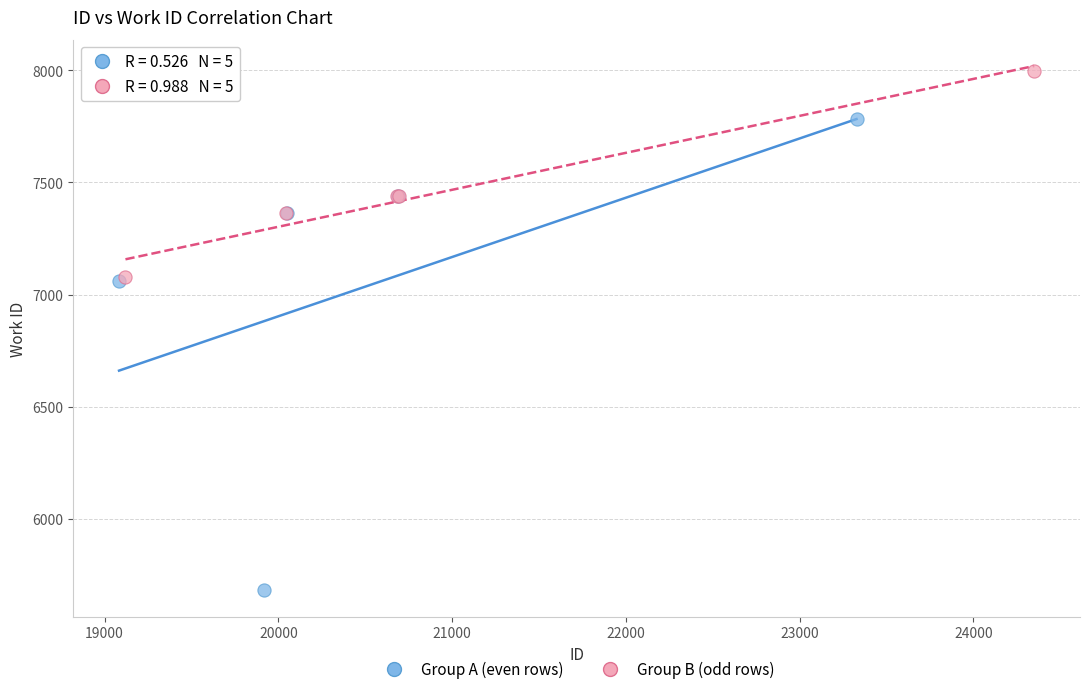

Which series reaches the maximum Y coordinate?

Group B (odd rows)